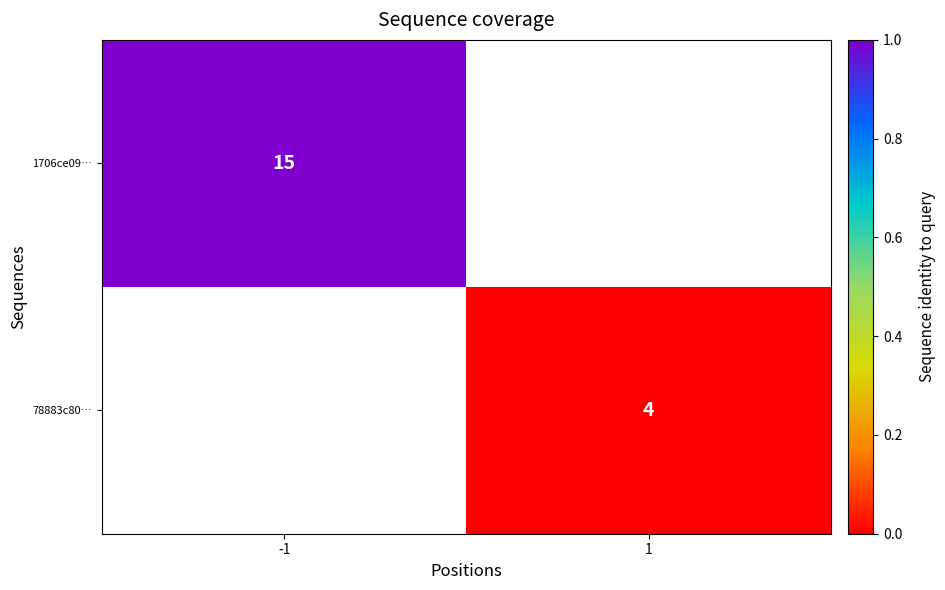

The value of 1706ce09… at -1 is 20. True or false?

False